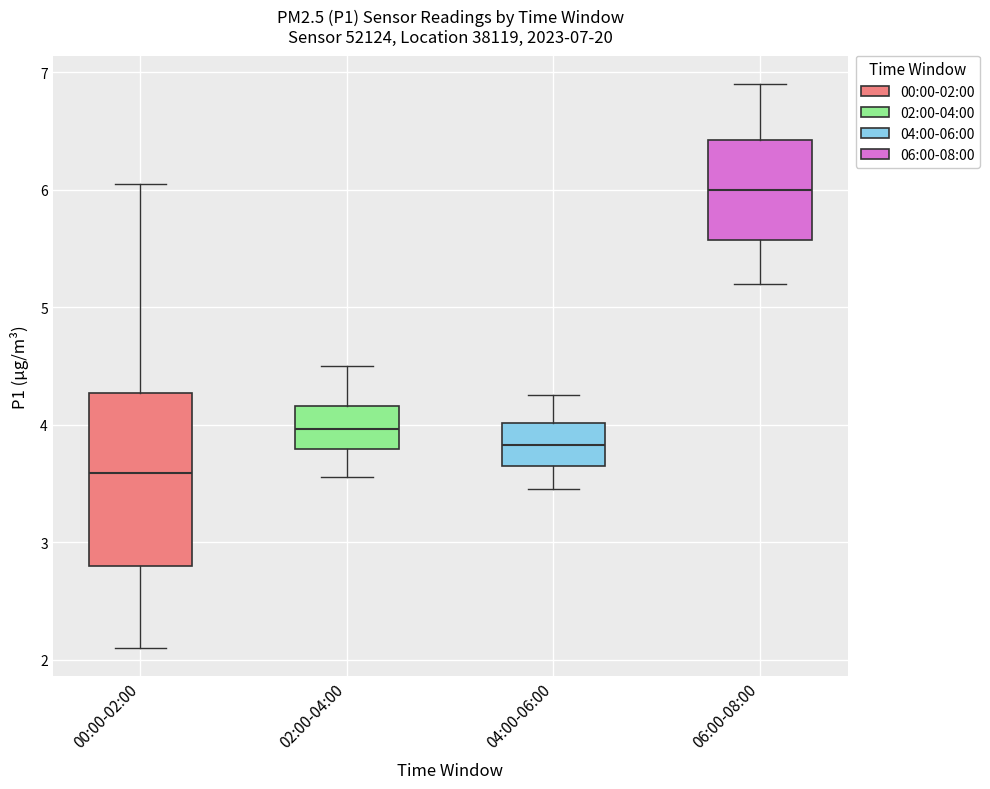

Which box has the highest median line?

06:00-08:00